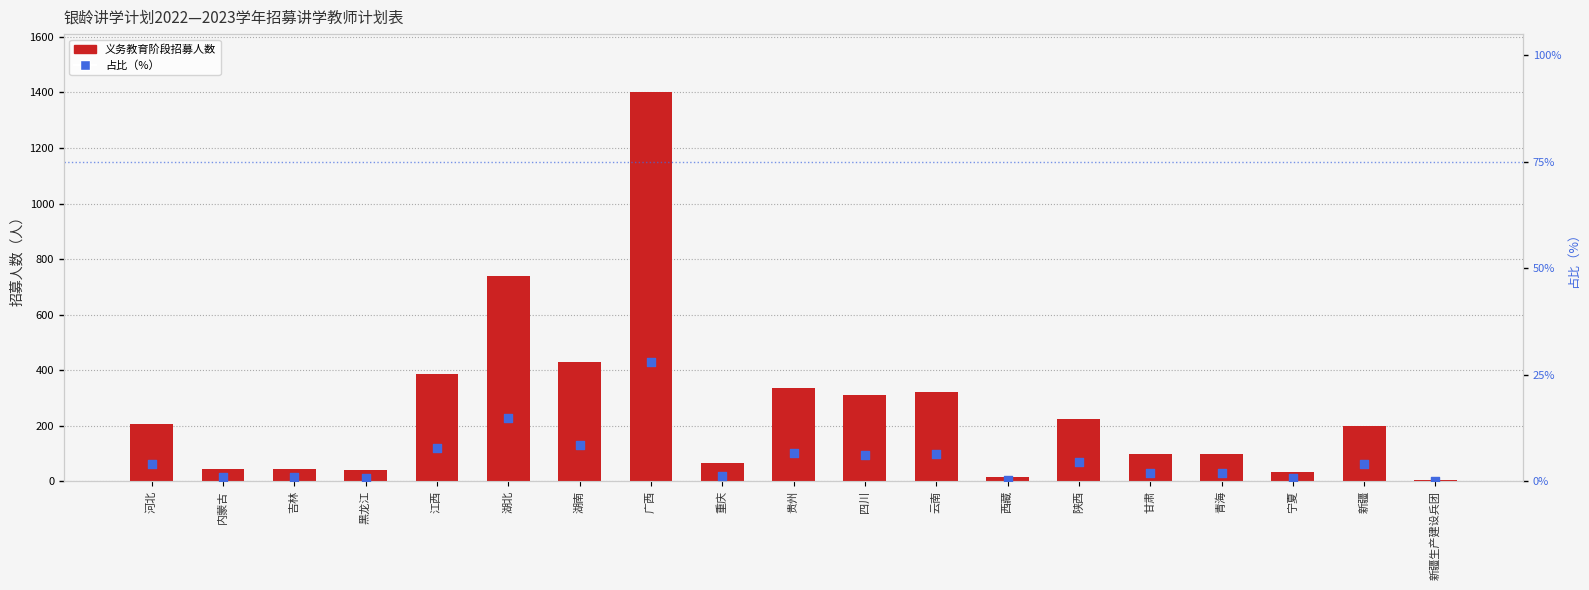

Is the value of 占比（%） at 新疆 greater than the value of 义务教育阶段招募人数 at 广西?

No